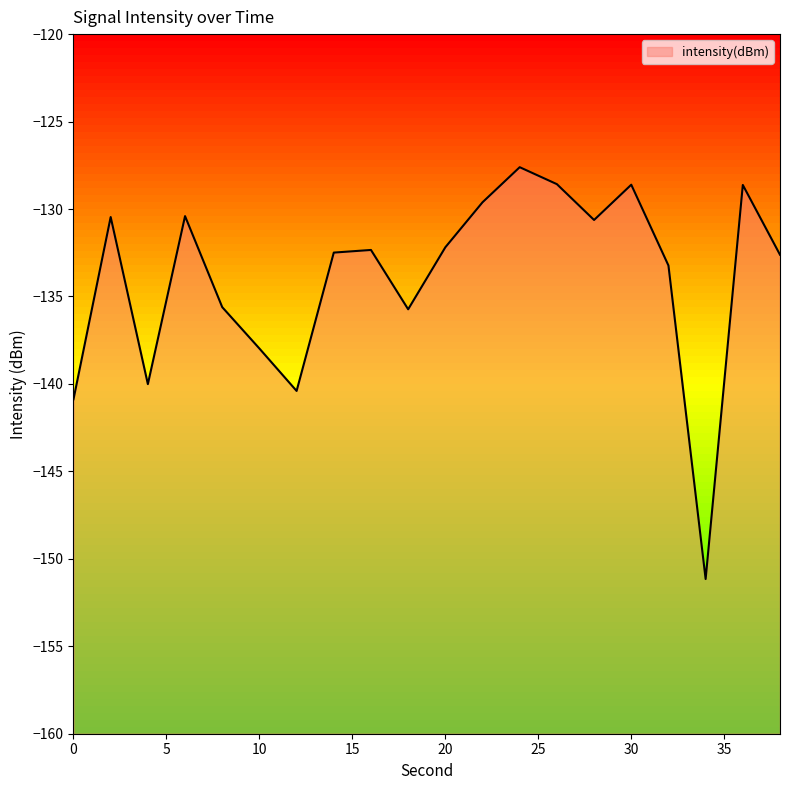

True or false: the data shows -227.1 at 2.

False